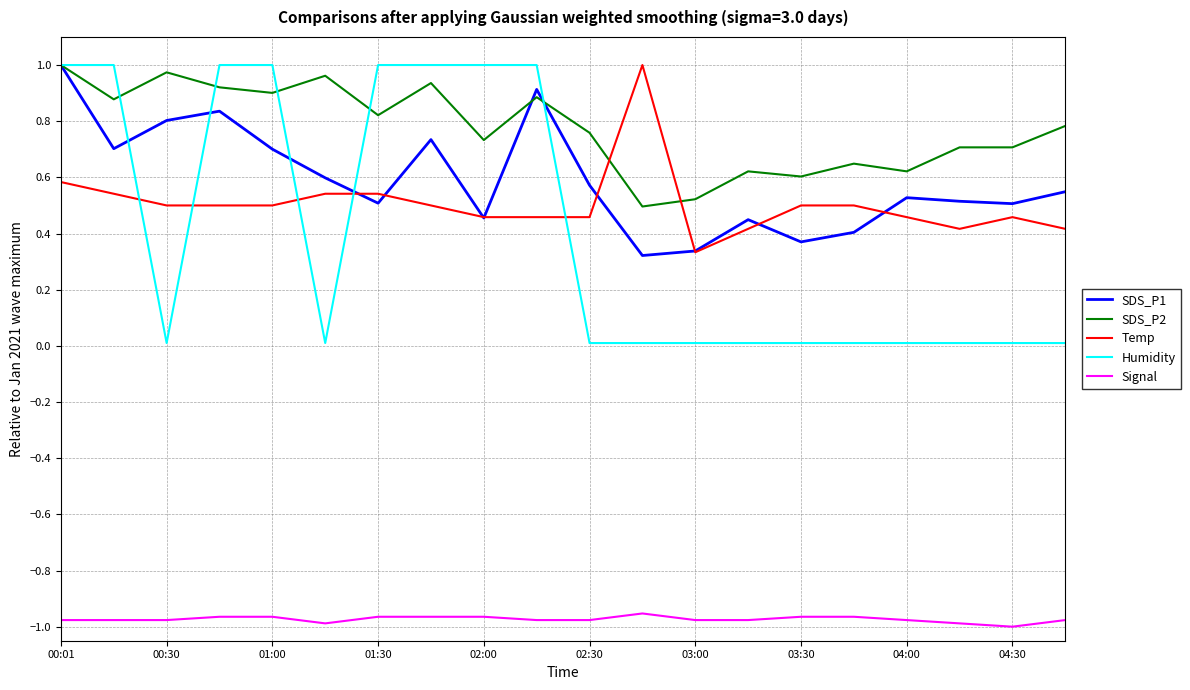

Which series has the widest spread of values?

Humidity